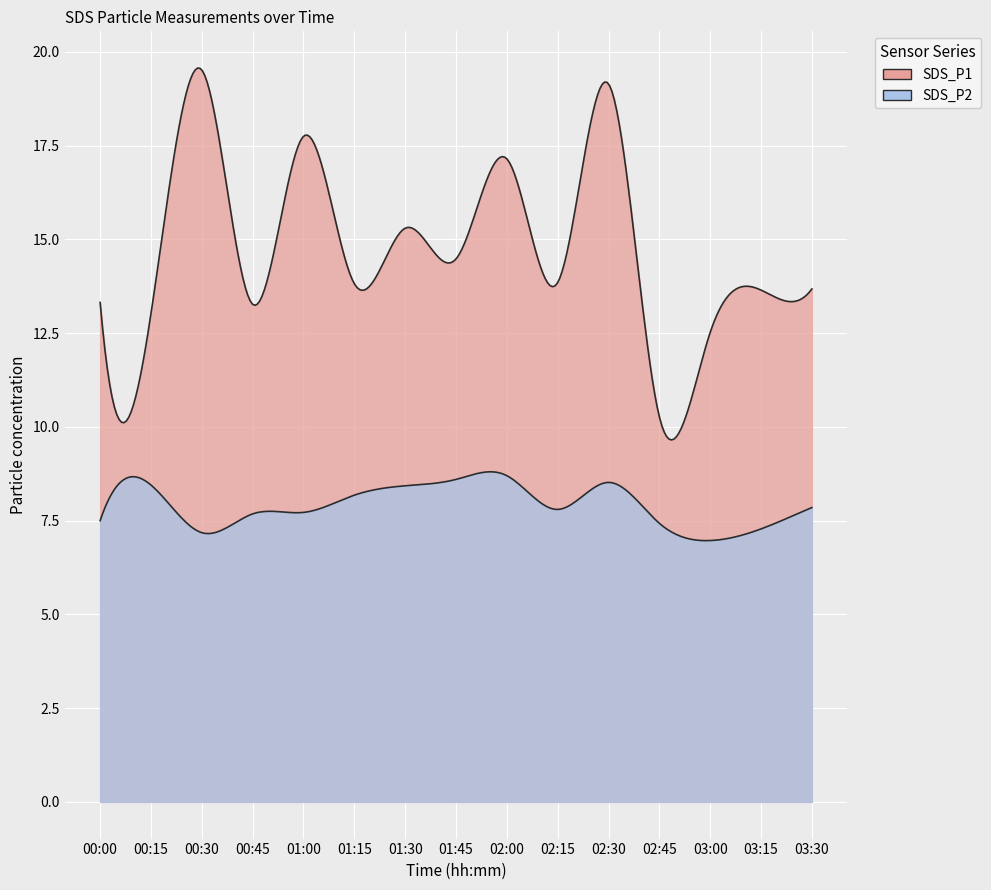

What is the spread (max minus min) of values at 01:00?

10.0